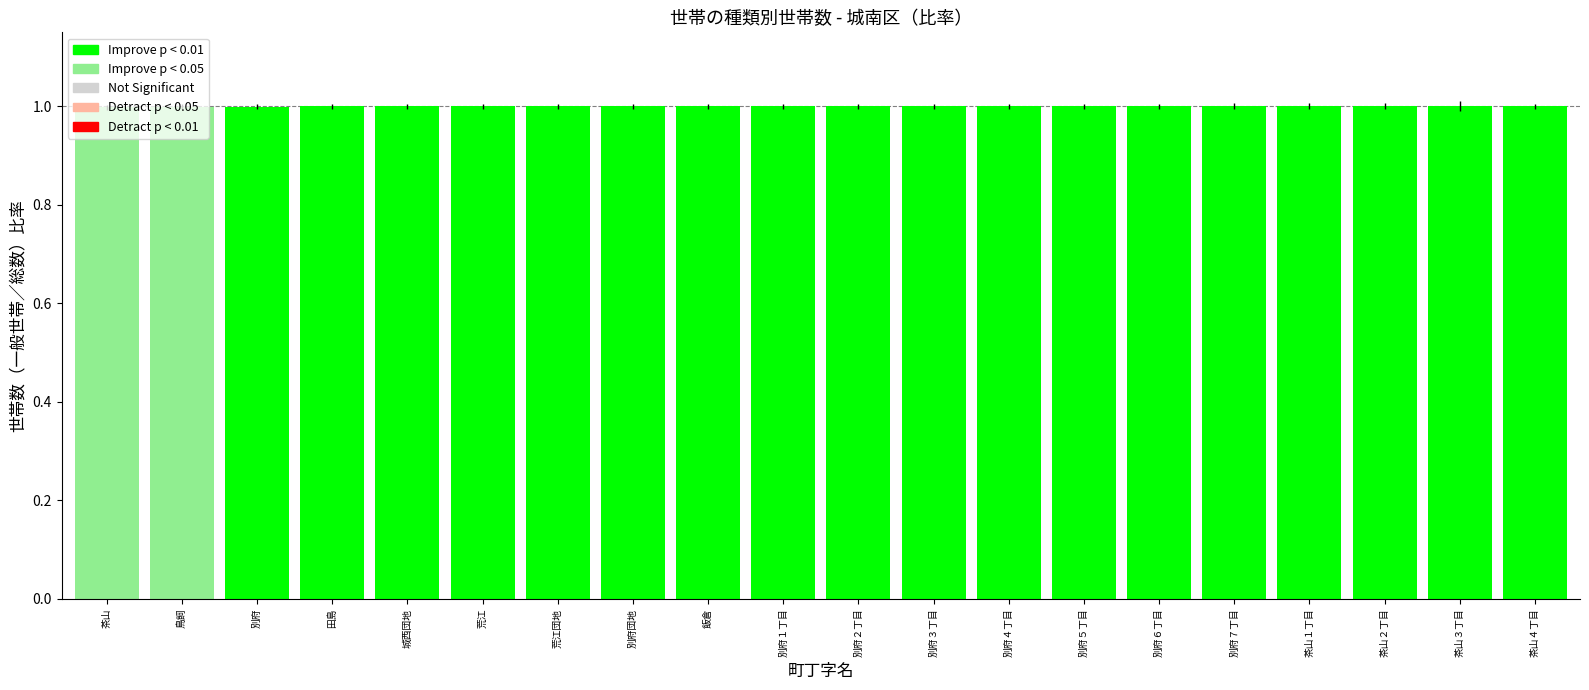

What value does the data have at 鳥飼?

1.0